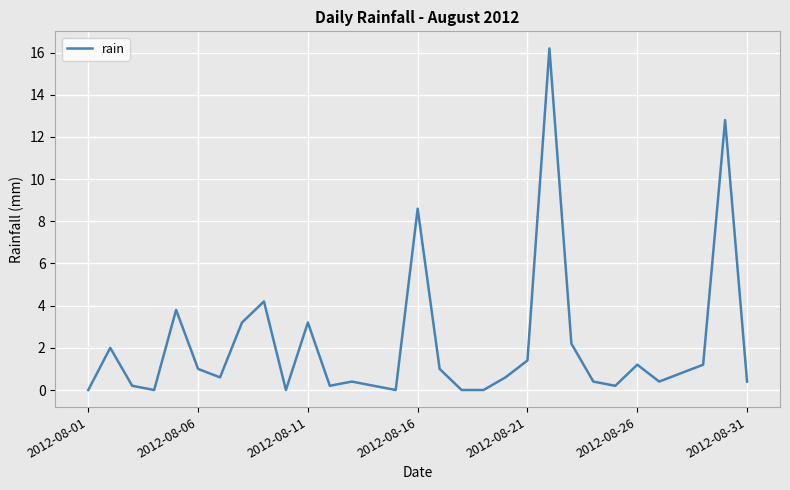

What is the average value?

2.1